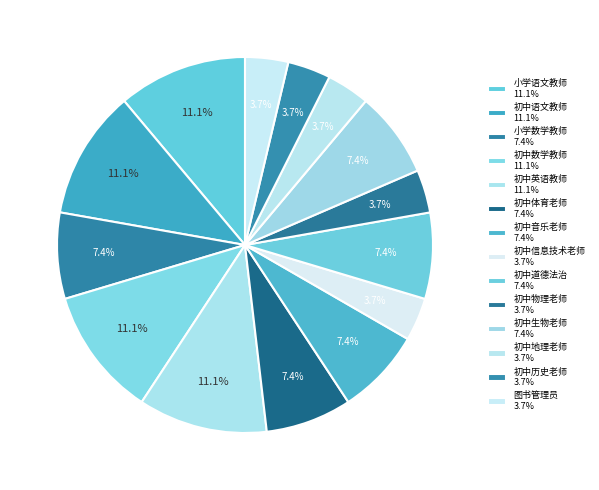

To the nearest percent, what portion does 小学数学教师 represent?

7%